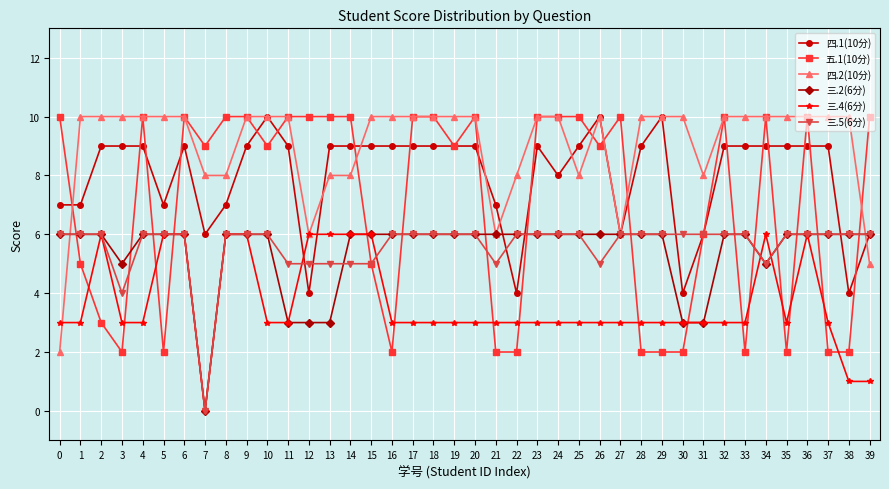

Count the number of categories in the chart.

40